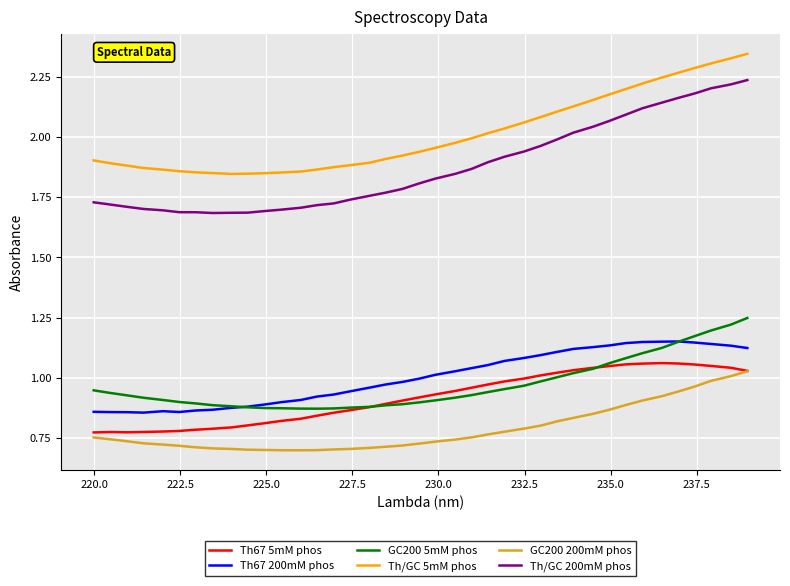

True or false: GC200 200mM phos and Th67 200mM phos cross at least once.

False